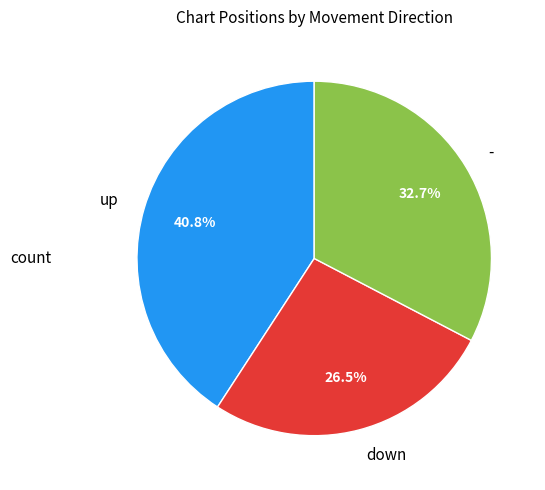

How many segments does this pie chart have?

3